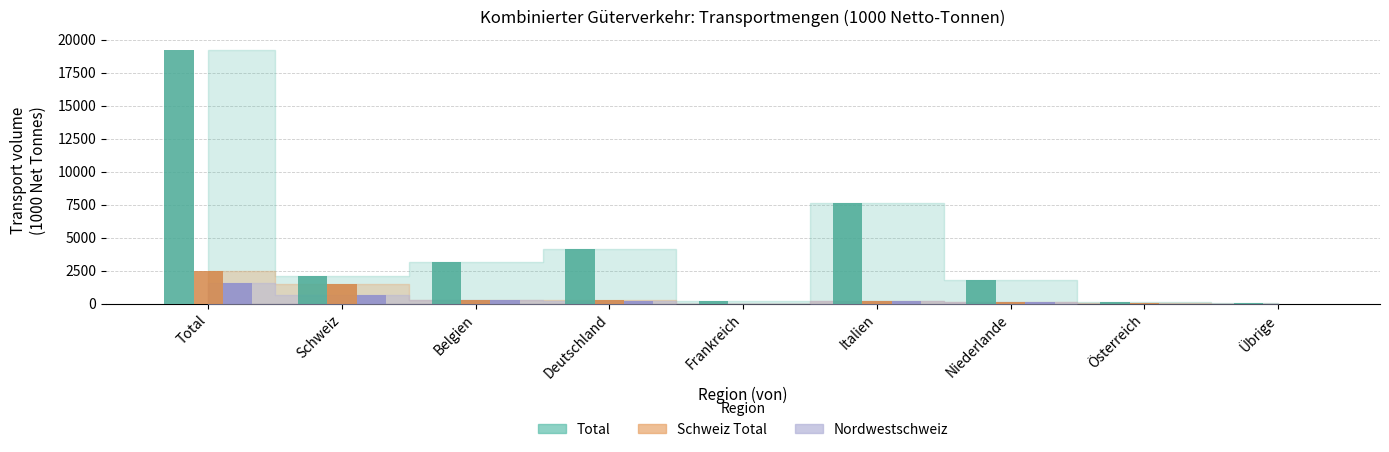

How many distinct data groups are displayed?

3